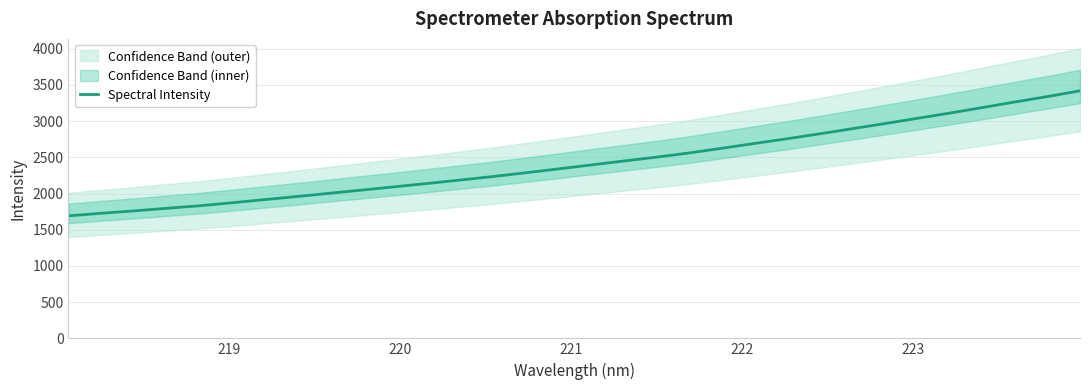

Between 220 and 223, which is larger?

223